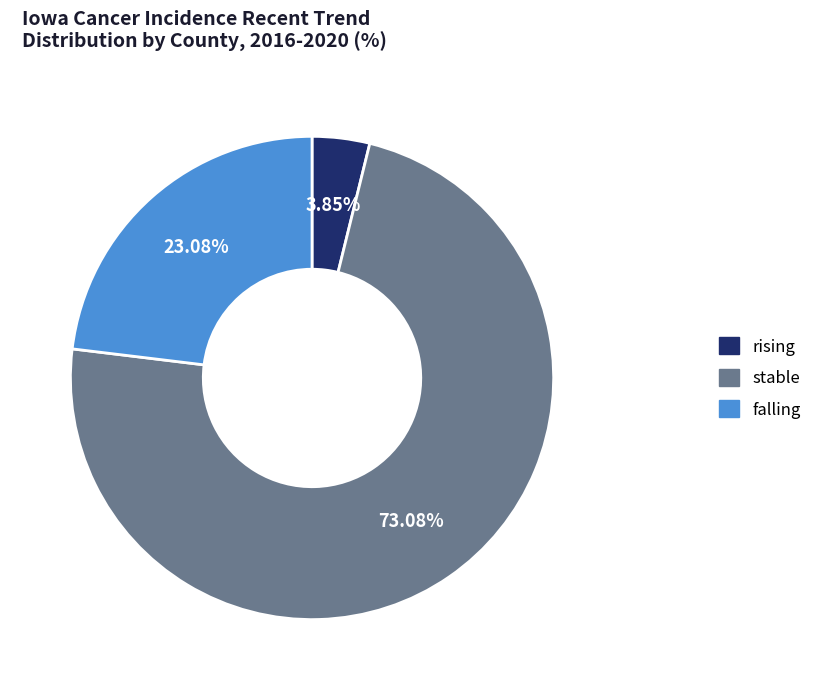

Which slice is the smallest?

rising